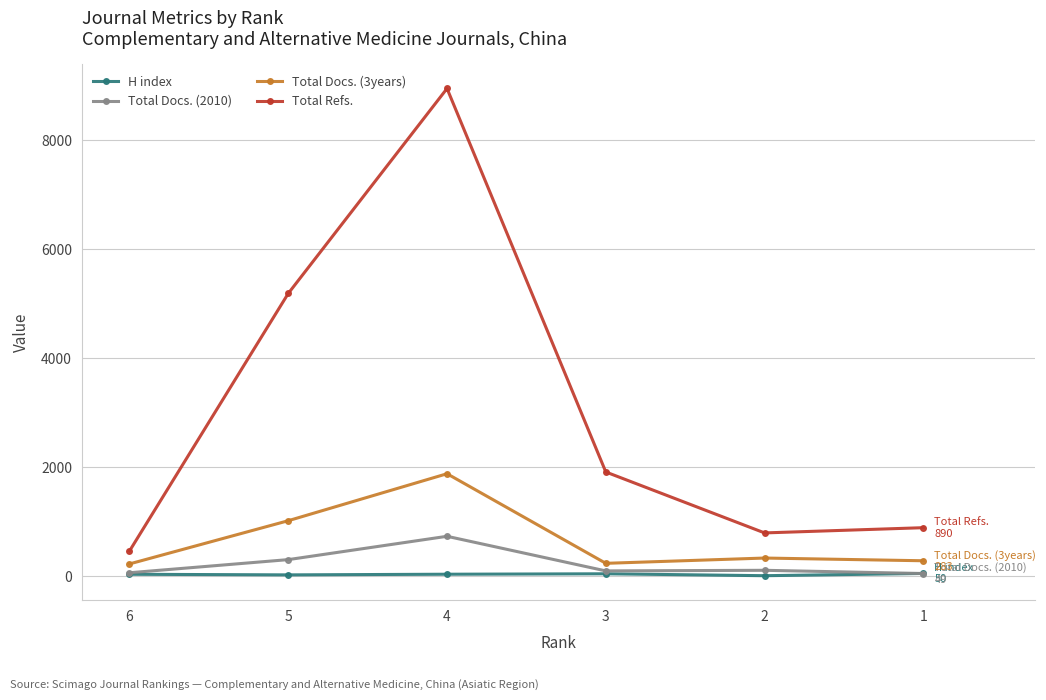

List the series in order of their peak value, lowest first.

H index, Total Docs. (2010), Total Docs. (3years), Total Refs.